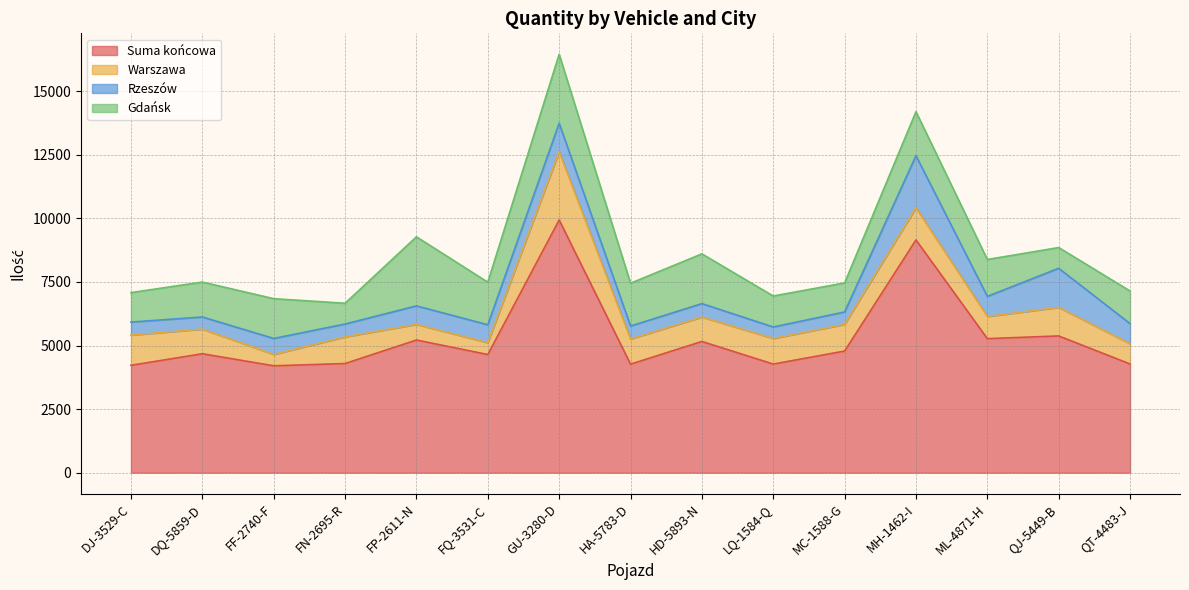

What is the average value of the Suma końcowa series?

5318